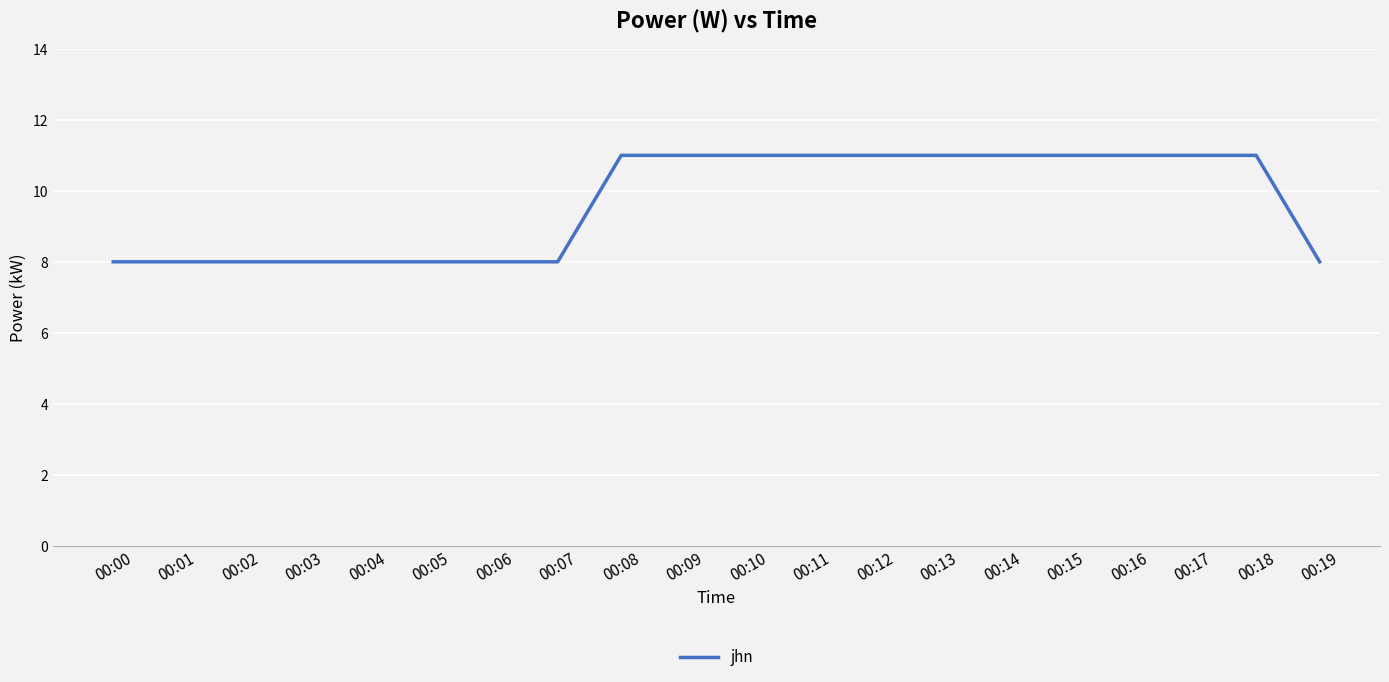

What is the approximate value at 00:09?

11